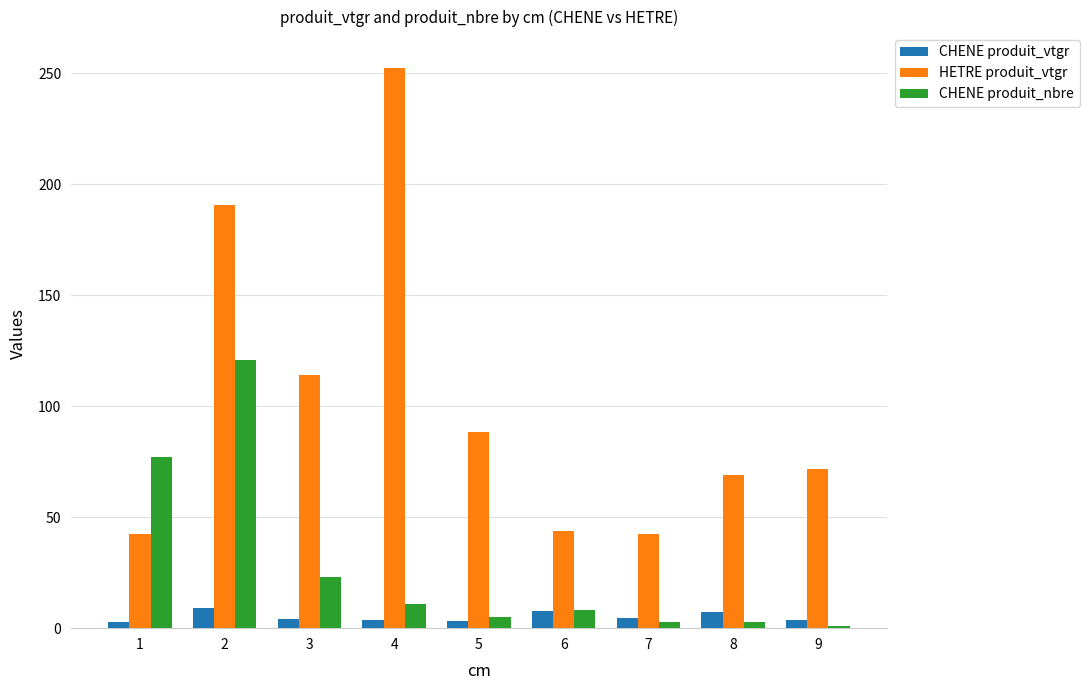

At how many categories does at least one series exceed 128?

2